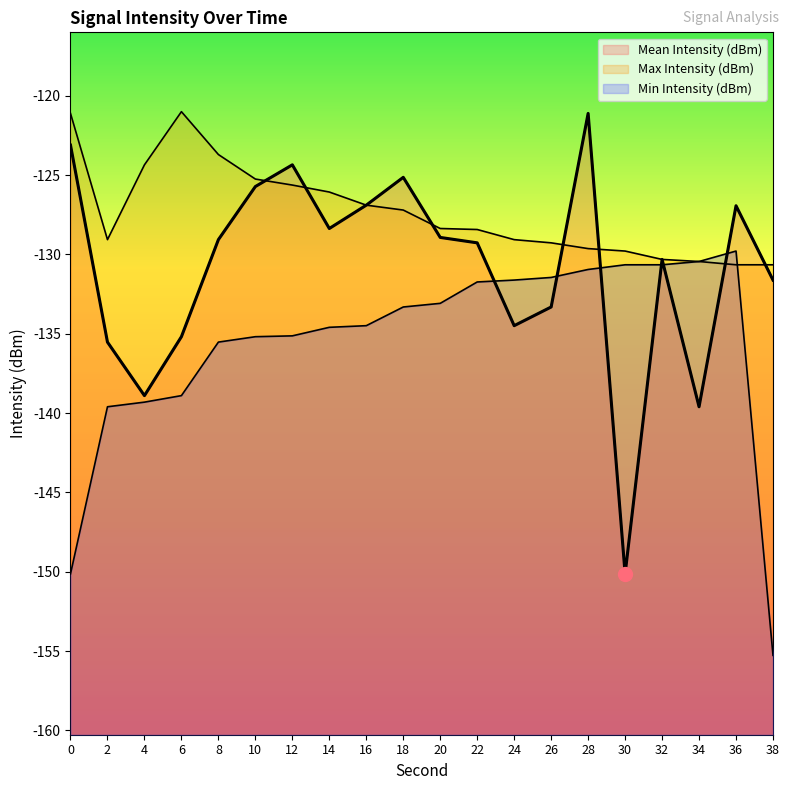

In Mean Intensity (dBm), how many points are higher than both neighbors (excluding endpoints)?

5